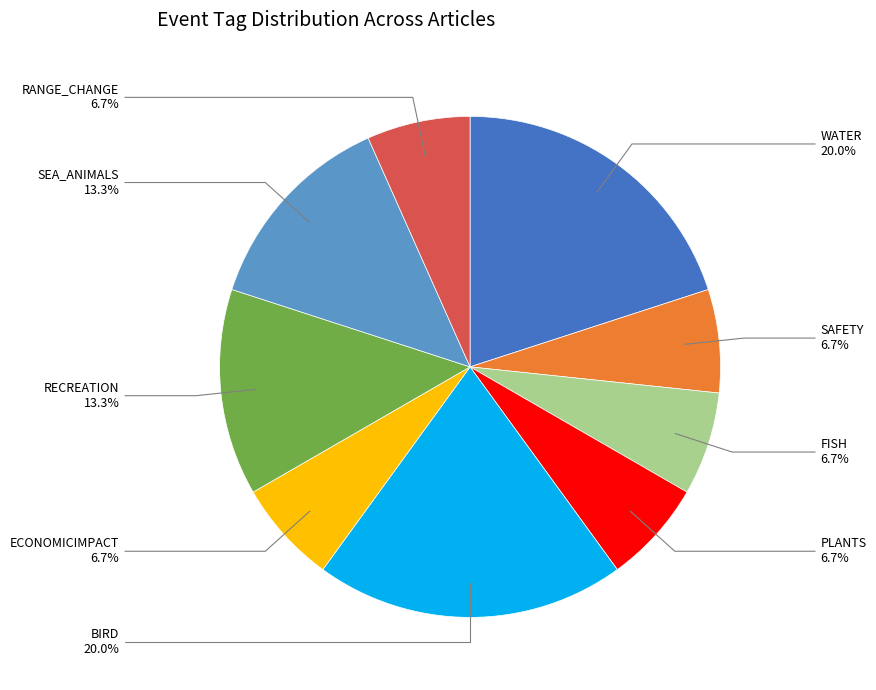

To the nearest percent, what is the difference between the largest and smallest slice percentages?

13%